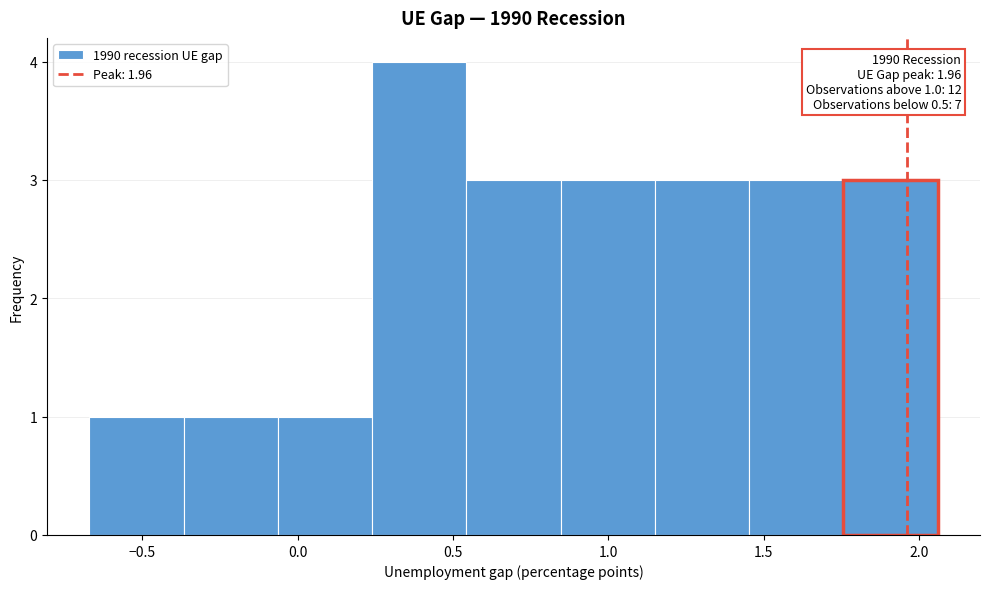

Over which range of the x-axis is the bar tallest?

0.25 to 0.55